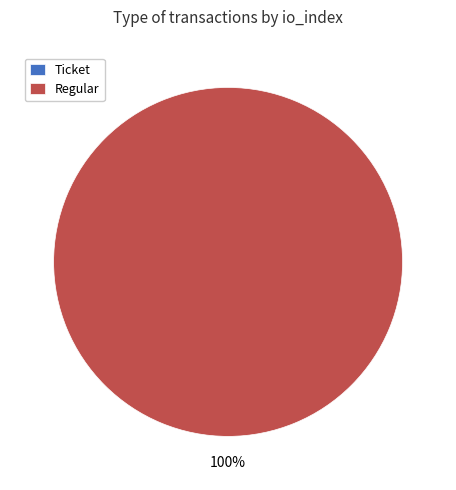

Rank the categories by value from highest to lowest.

Regular (io_index=44), Ticket (io_index=0)